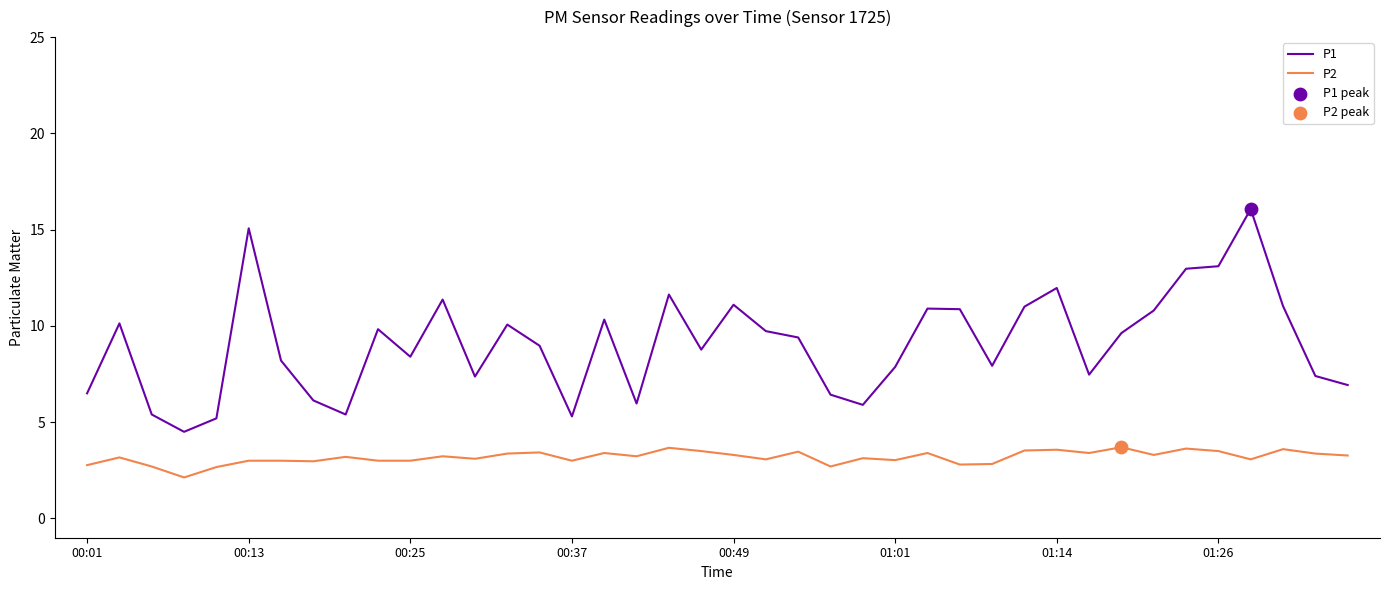

Which series has the largest total across all categories?

P1